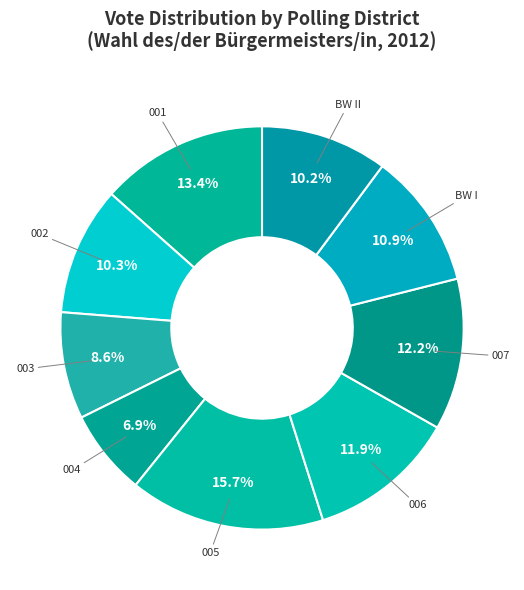

How many segments does this pie chart have?

9